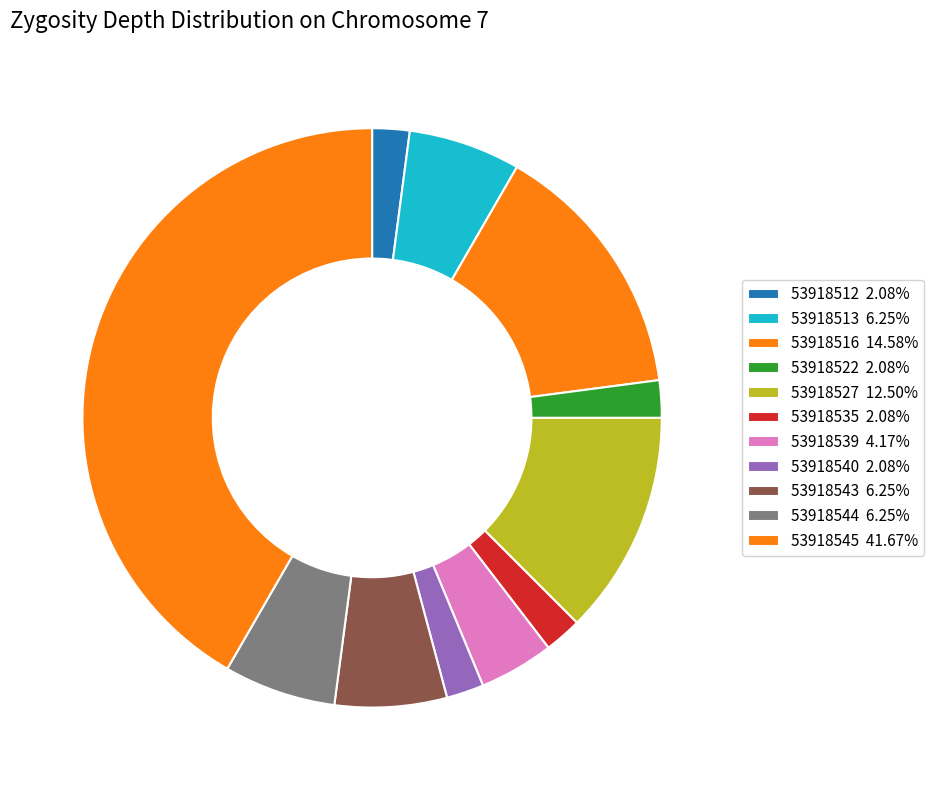

How many segments does this pie chart have?

11